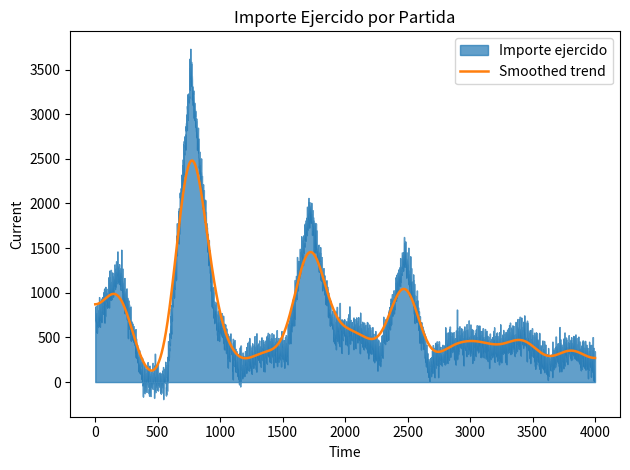

How many lines are shown in the chart?

1